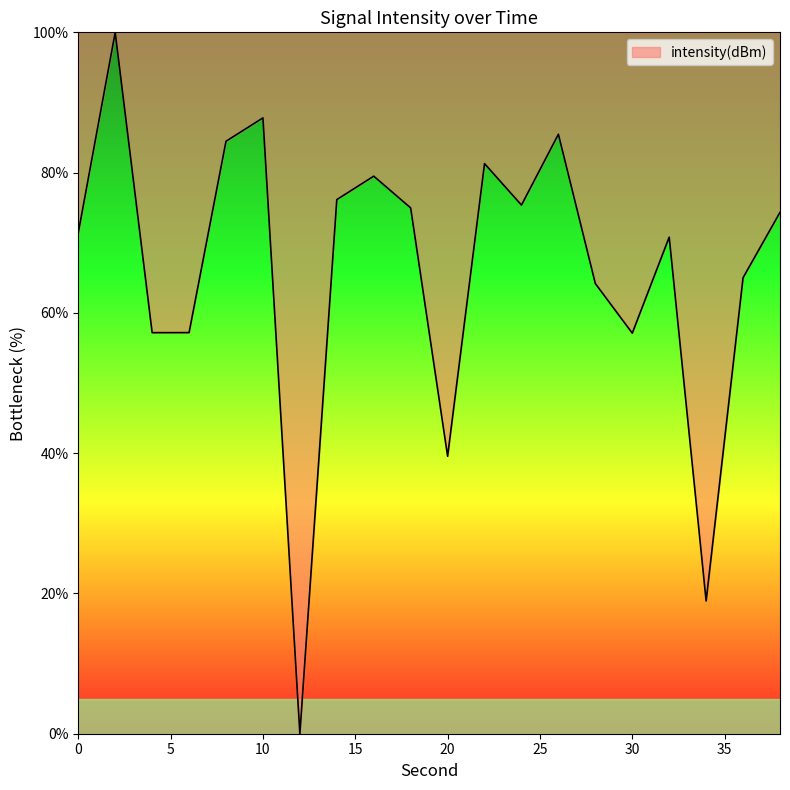

What is the greatest value displayed?

100.0